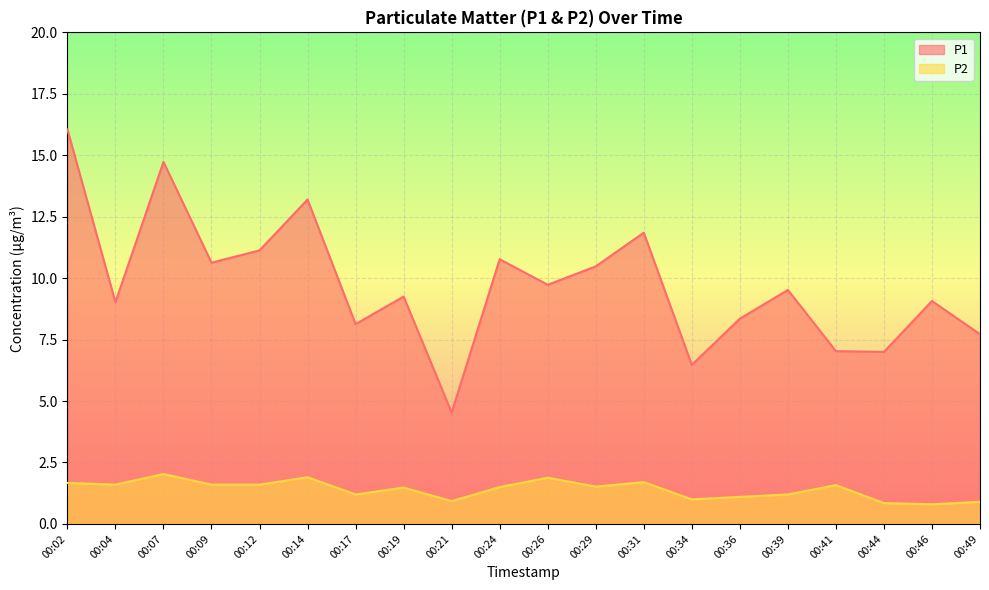

What is the difference between the highest and lowest values at 00:21?

3.6